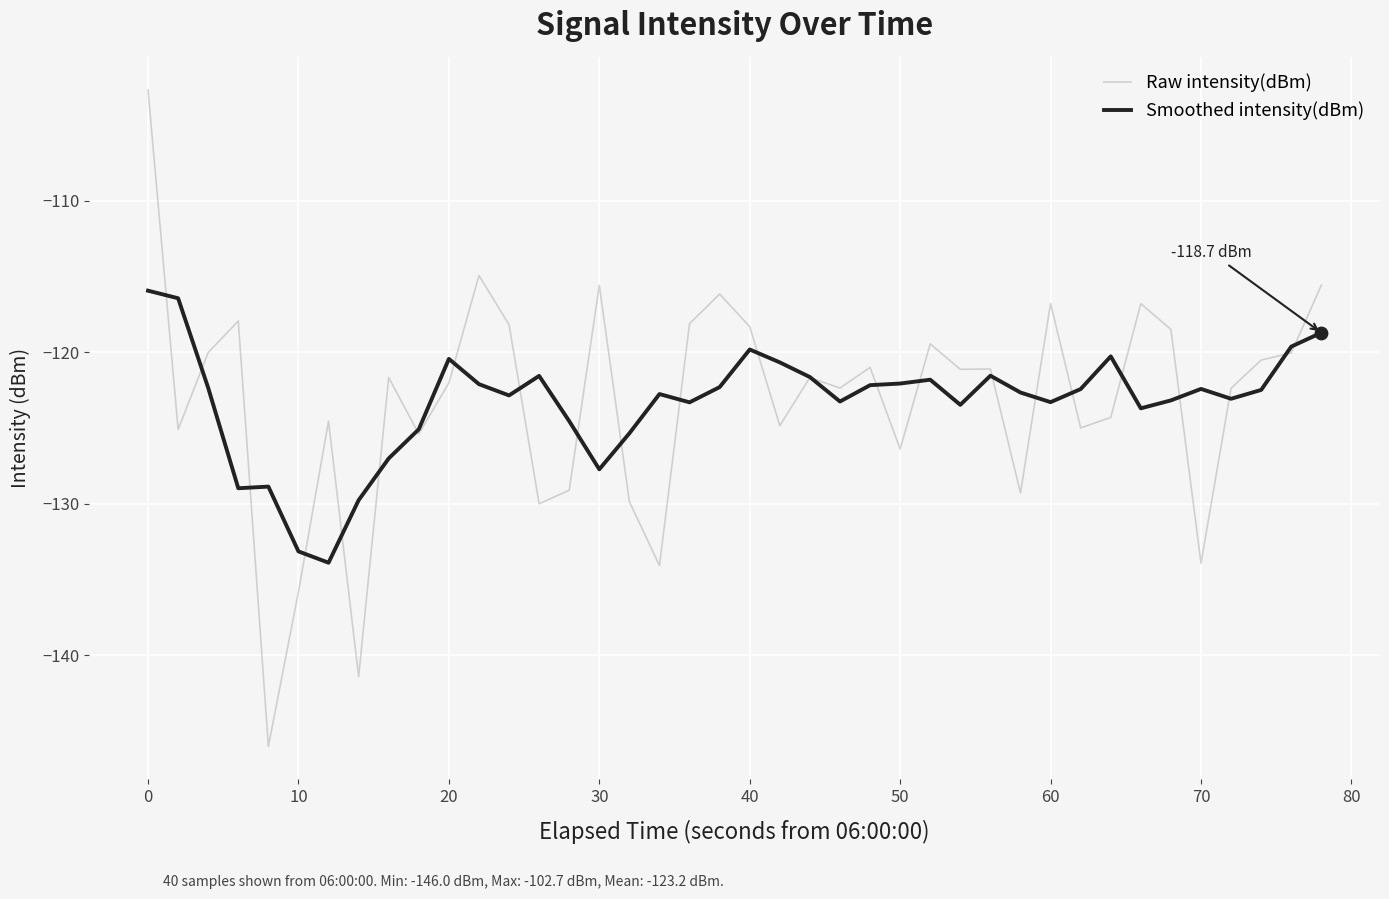

What is the greatest value displayed?

-102.7